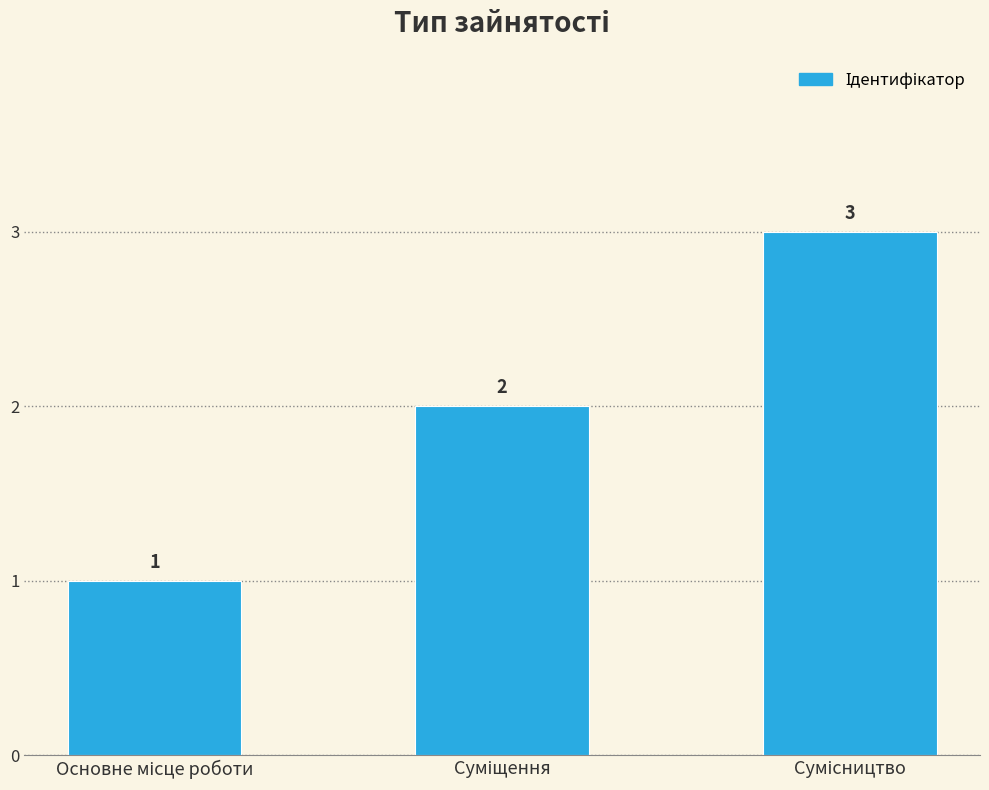

What is the value of the 1st bar from the left?

1